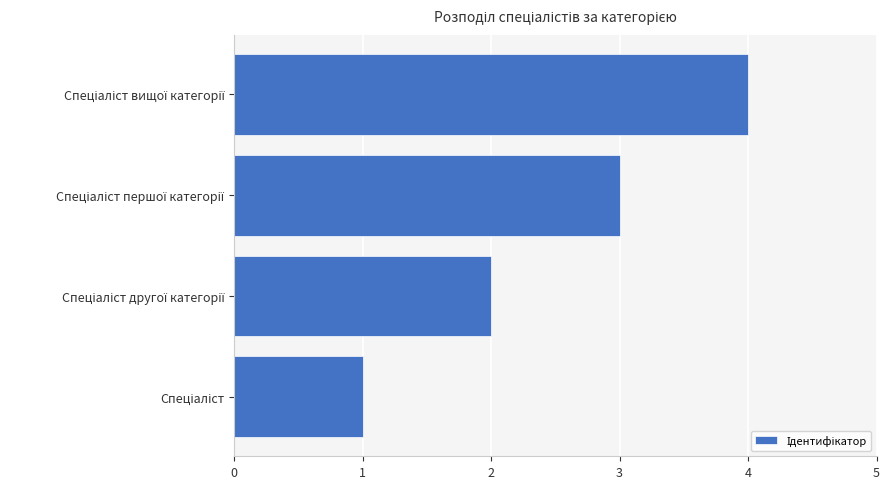

Are the bars horizontal?

Yes